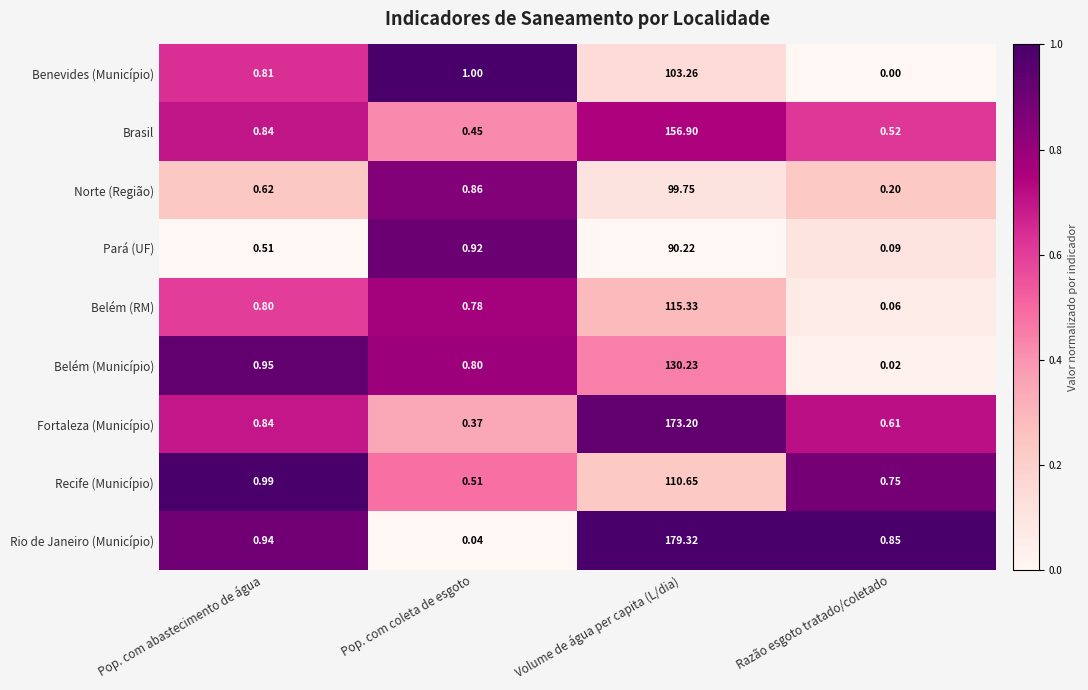

Rank the categories by Benevides (Município) value from highest to lowest.

Volume de água per capita (L/dia), Pop. com coleta de esgoto, Pop. com abastecimento de água, Razão esgoto tratado/coletado